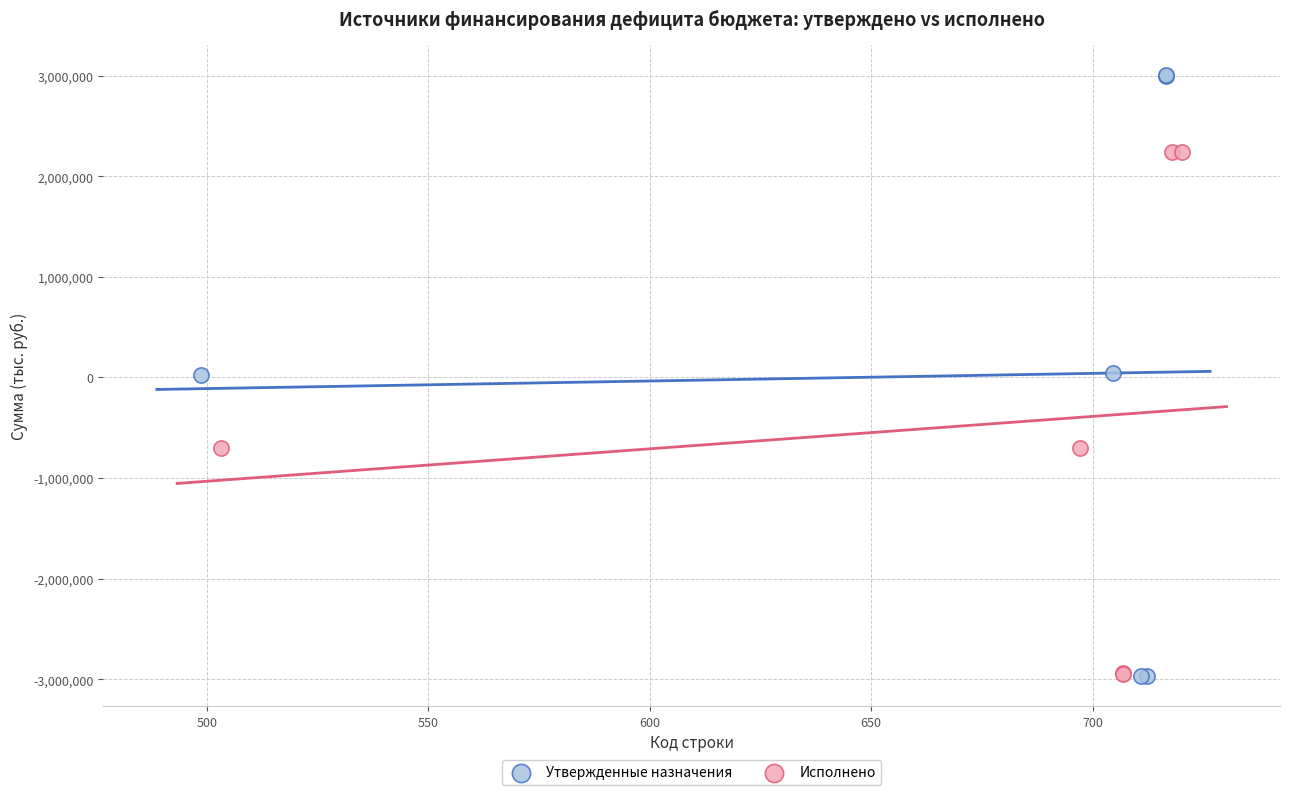

Which series reaches the maximum Y coordinate?

Утвержденные назначения